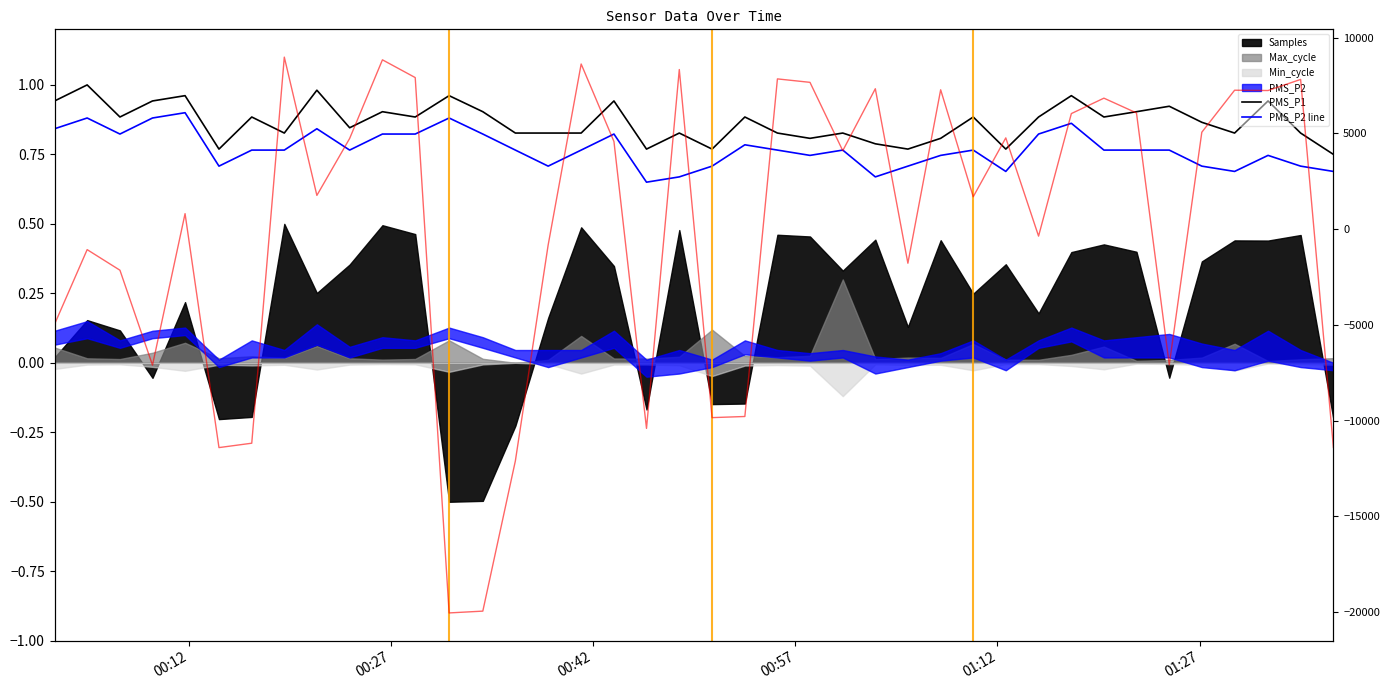

Does the chart display data point markers on the line(s)?

No